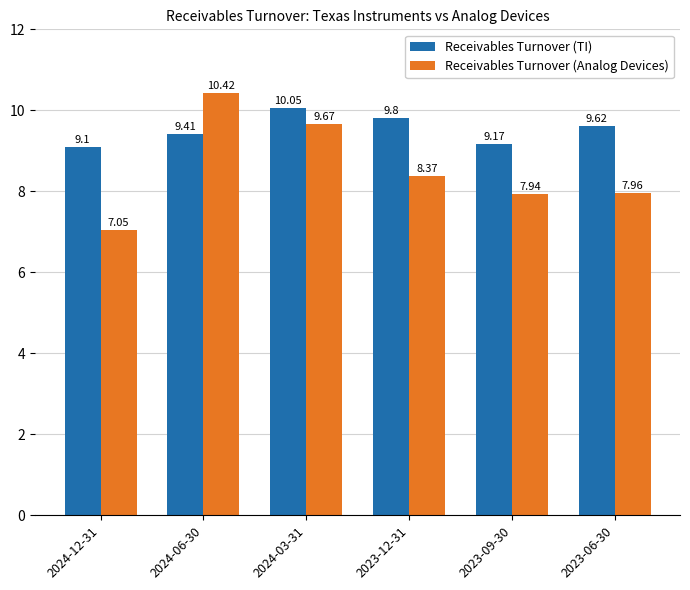

Read the Receivables Turnover (TI) value at 2023-06-30.

9.6